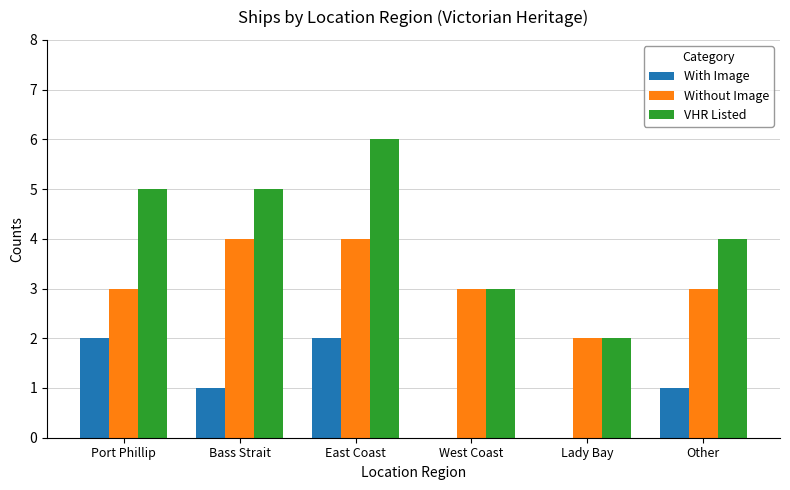

What is the maximum value for VHR Listed?

6